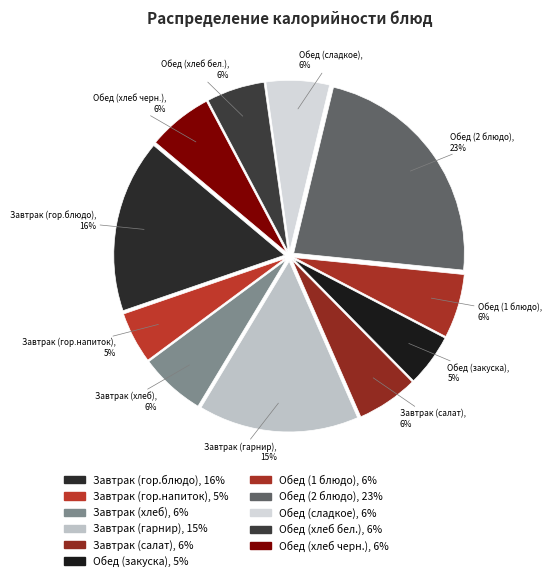

Count the number of slices in the pie.

11